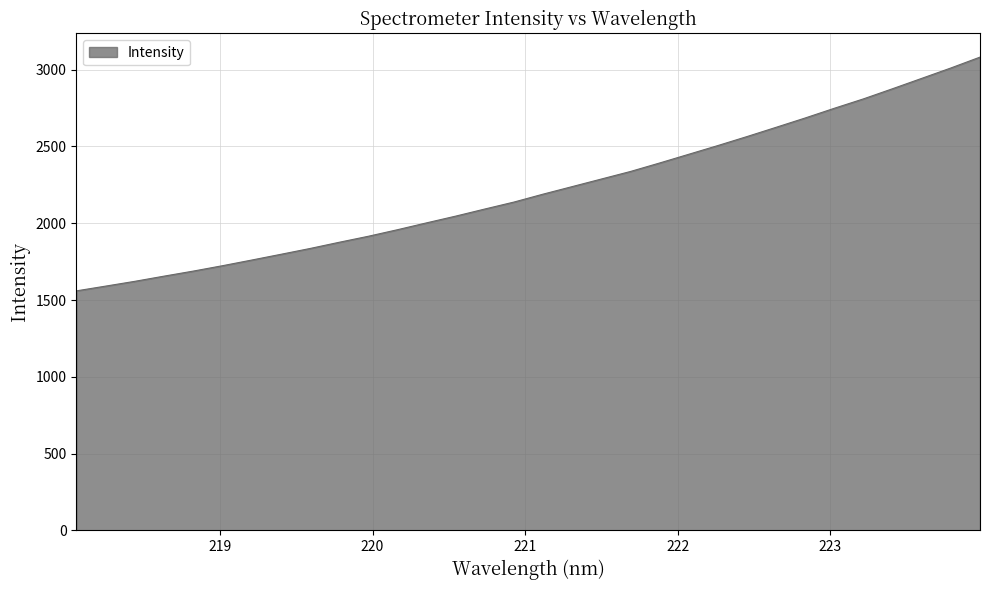

What is the maximum value shown in the chart?

3082.1